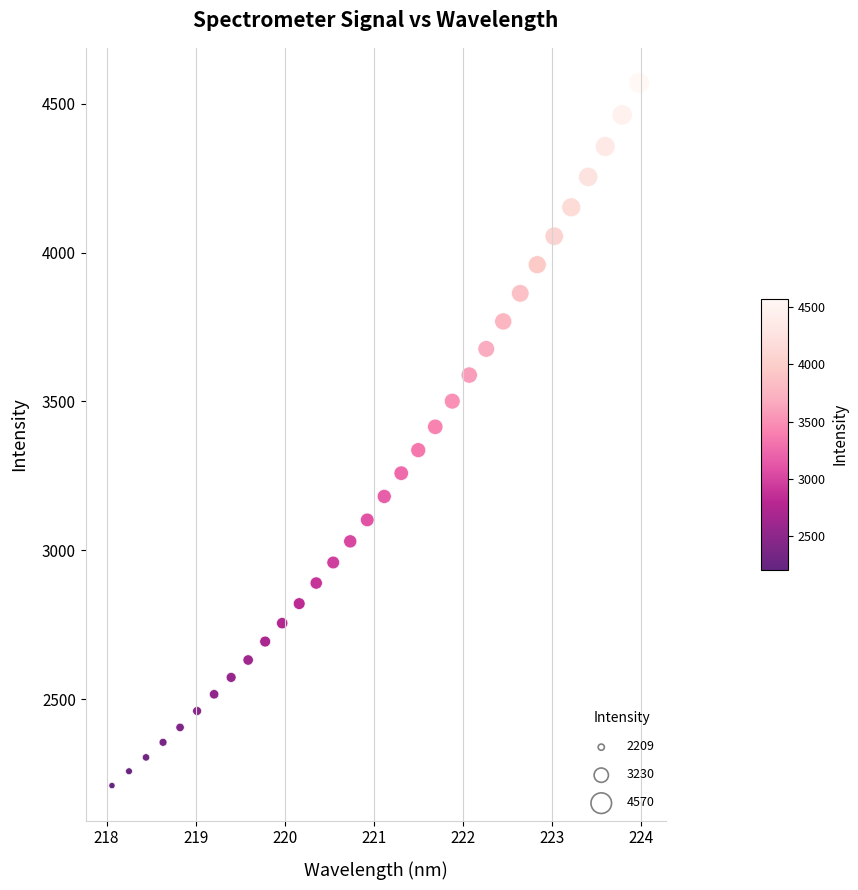

What is the range of X values (max minus min)?

5.9